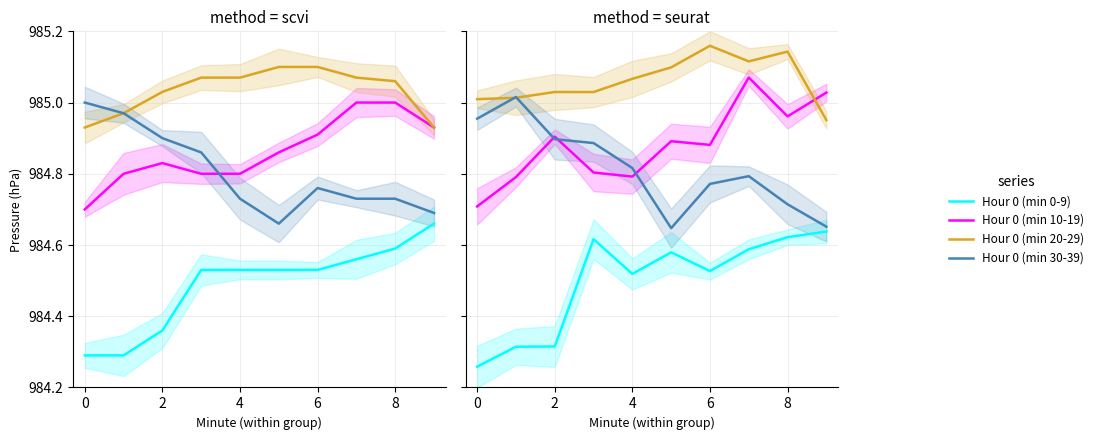

The value of Hour 0 (min 0-9) at 0 is 984.3. True or false?

True